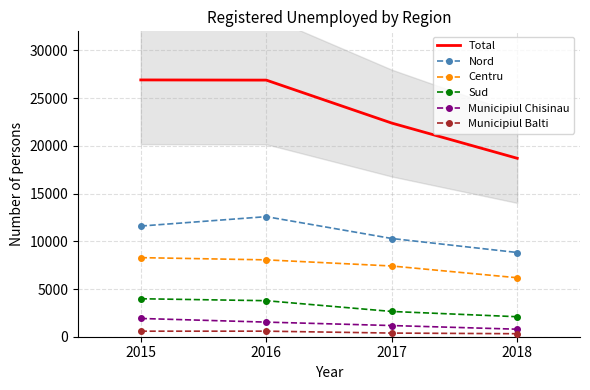

True or false: Municipiul Chisinau has more than 0 interior local peaks.

False